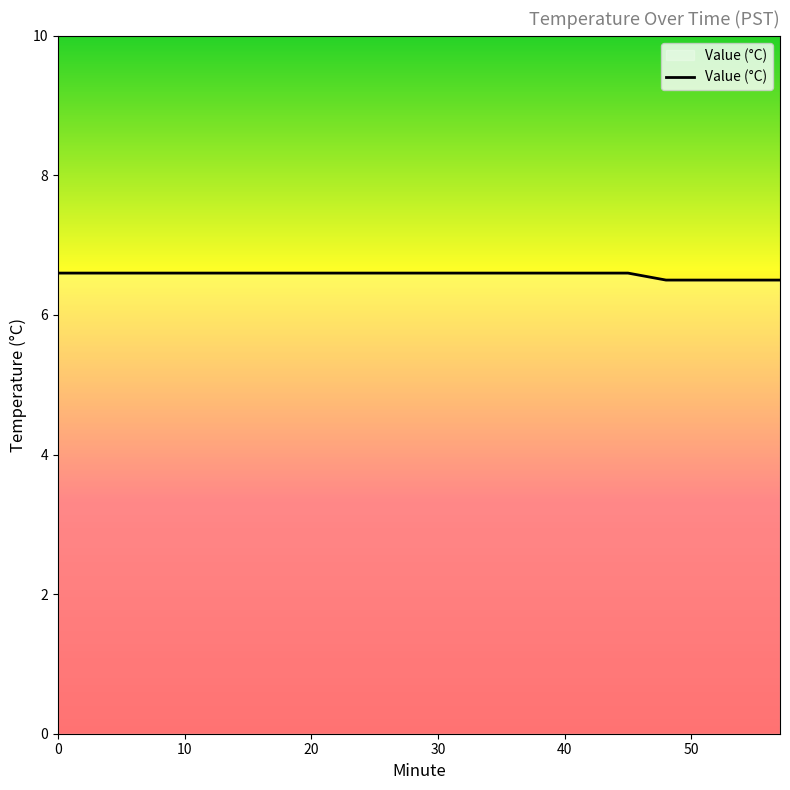

What is the average value?

6.6